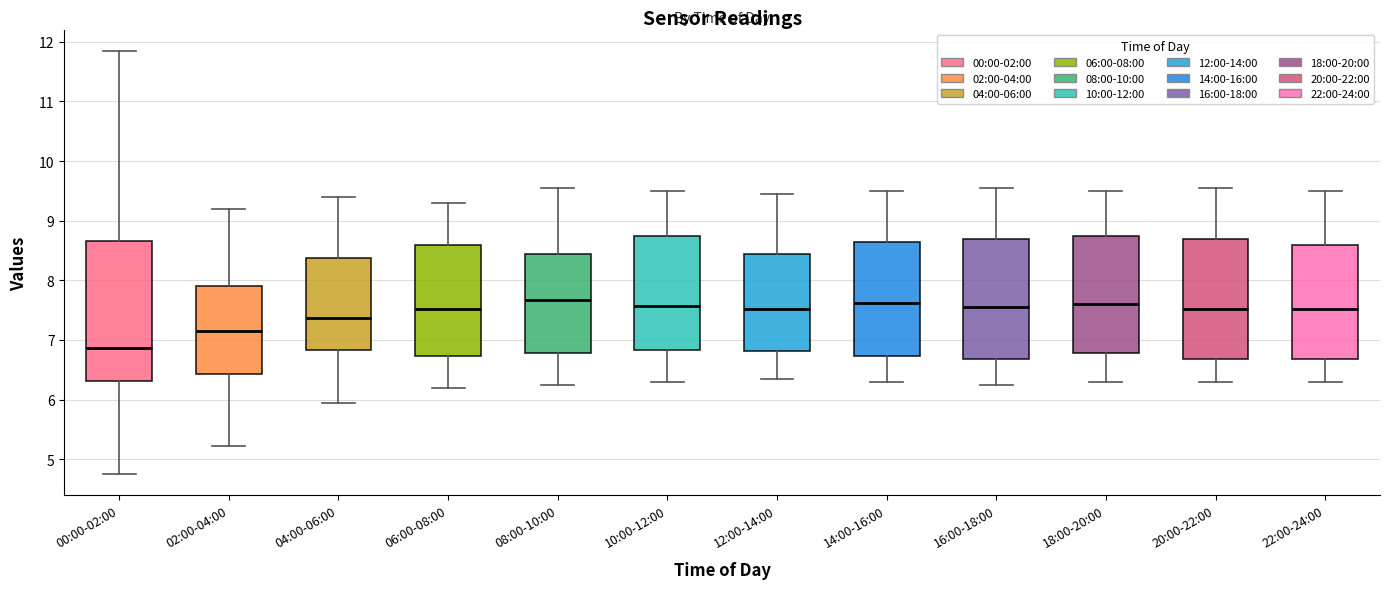

Where does the lower whisker of the box for 20:00-22:00 end on the y-axis? The values are not printed on the chart, so give them approximately, as read against the axis.

6.3